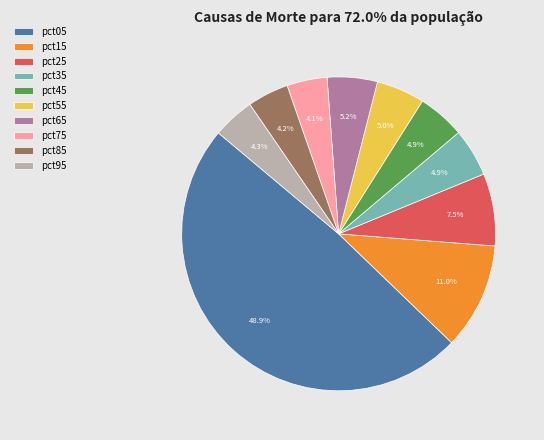

To the nearest percent, what is the difference between the largest and smallest slice percentages?

45%